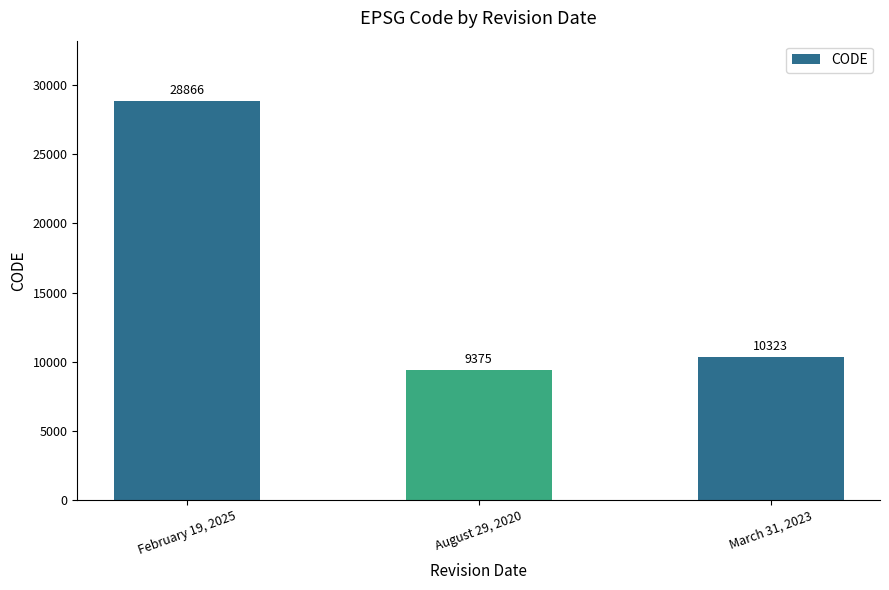

What is the sum of the values at August 29, 2020 and February 19, 2025?

38241